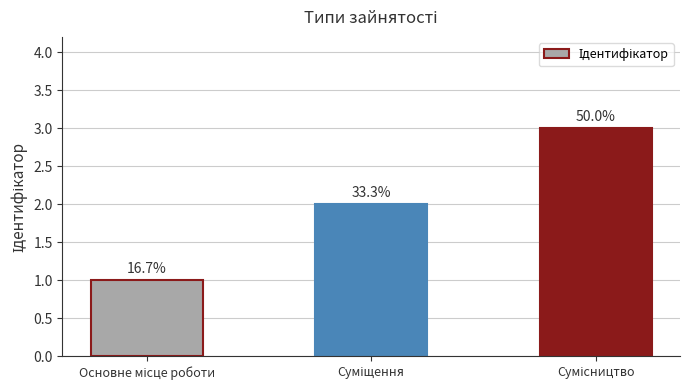

Reading right to left, extract all data points from this chart.

Сумісництво=3	Суміщення=2	Основне місце роботи=1